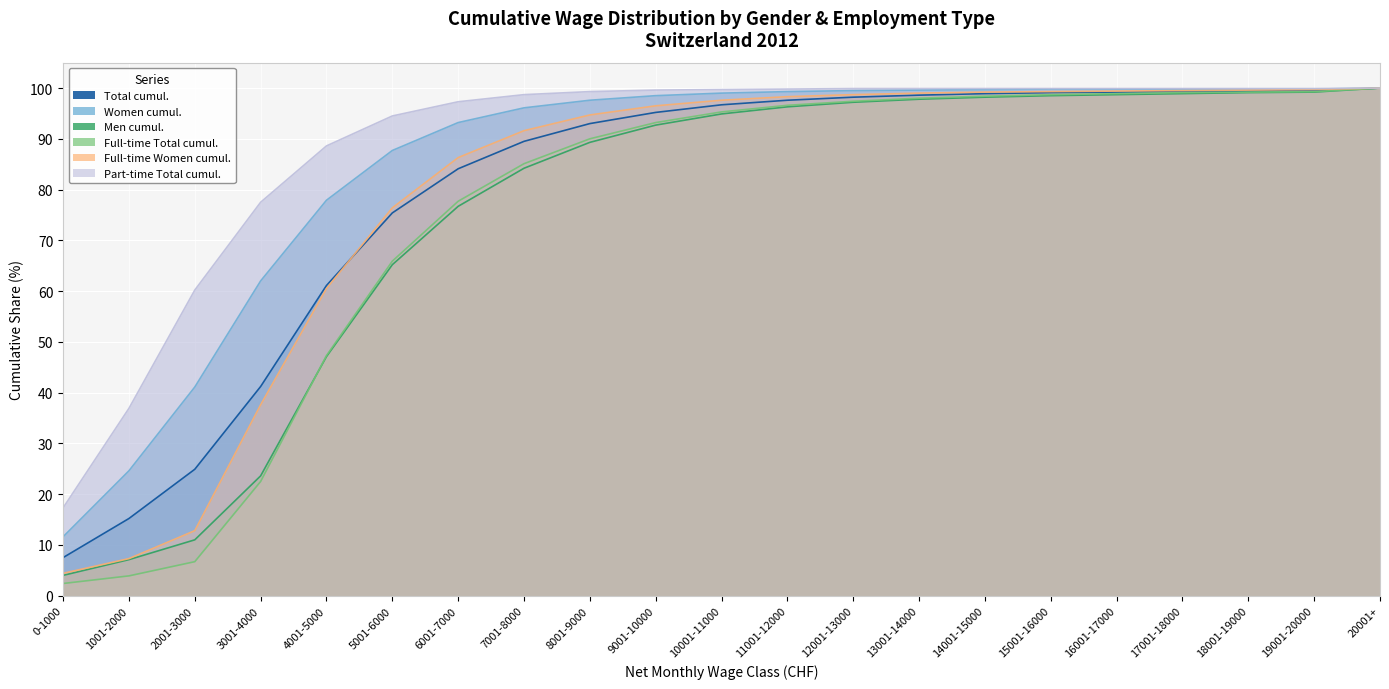

At how many categories does at least one series exceed 41?

19